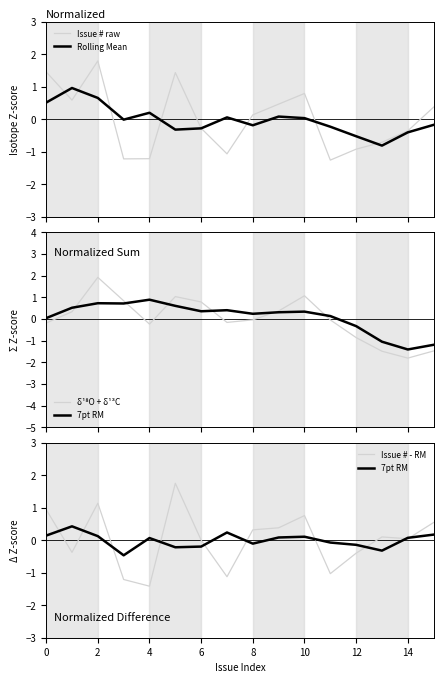

What is the lowest value of the Rolling Mean series?

-0.8